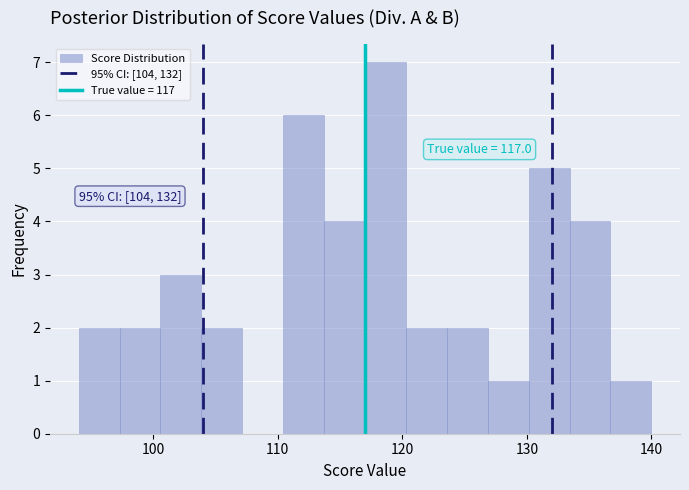

Read against the x-axis, roughly where is the centre of the tallest bar?

119